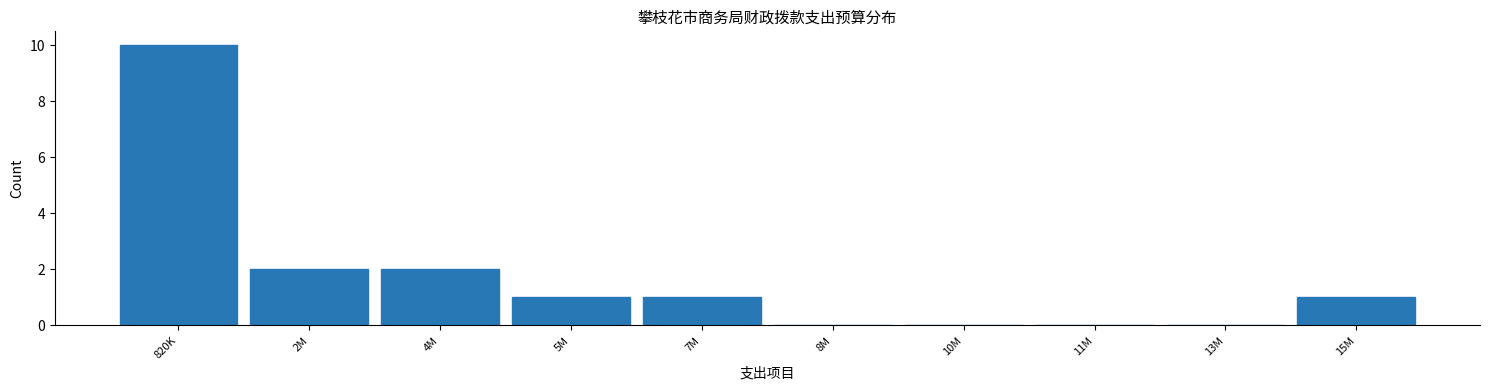

Reading left to right, transcribe all the data shown in this chart.

820K=10	2M=2	4M=2	5M=1	7M=1	8M=0	10M=0	11M=0	13M=0	15M=1